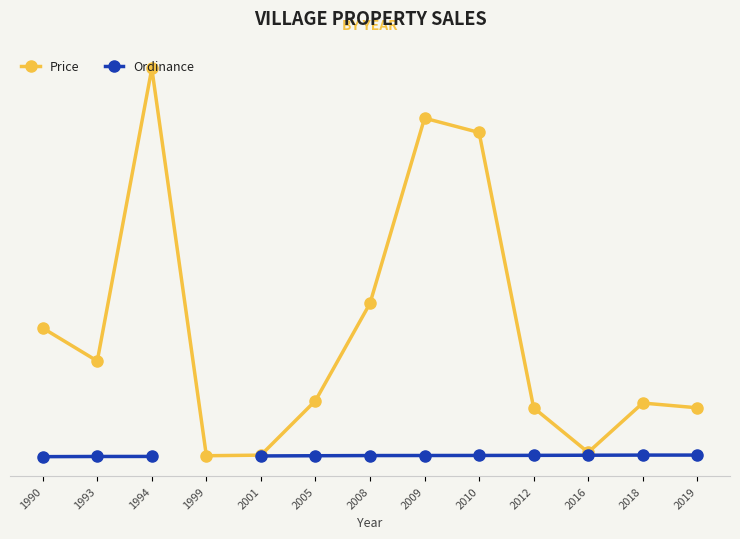

At which category is the sum across all series the highest?

1994